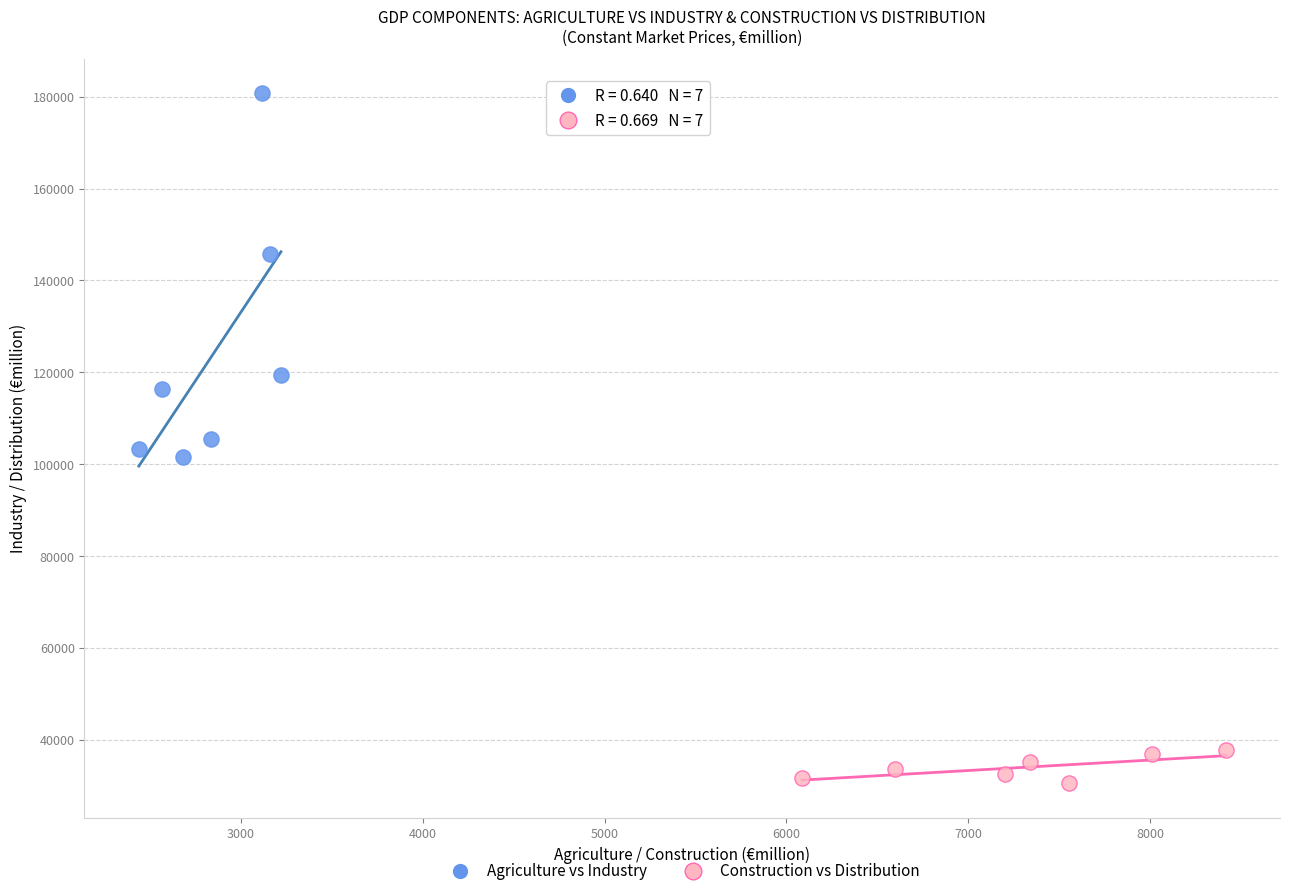

What are all the series names shown in the legend?

Agriculture vs Industry, Construction vs Distribution